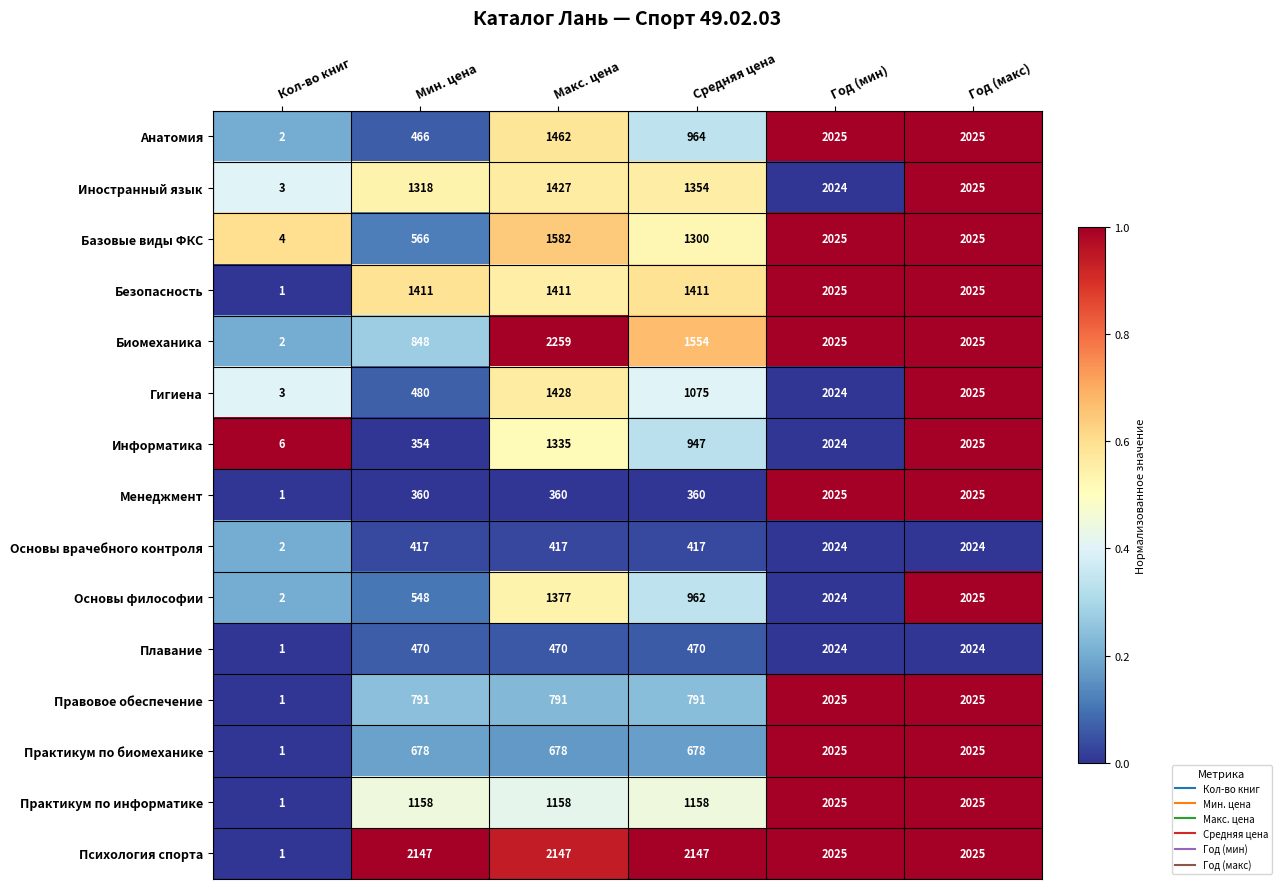

Which series has the largest total across all categories?

Психология спорта